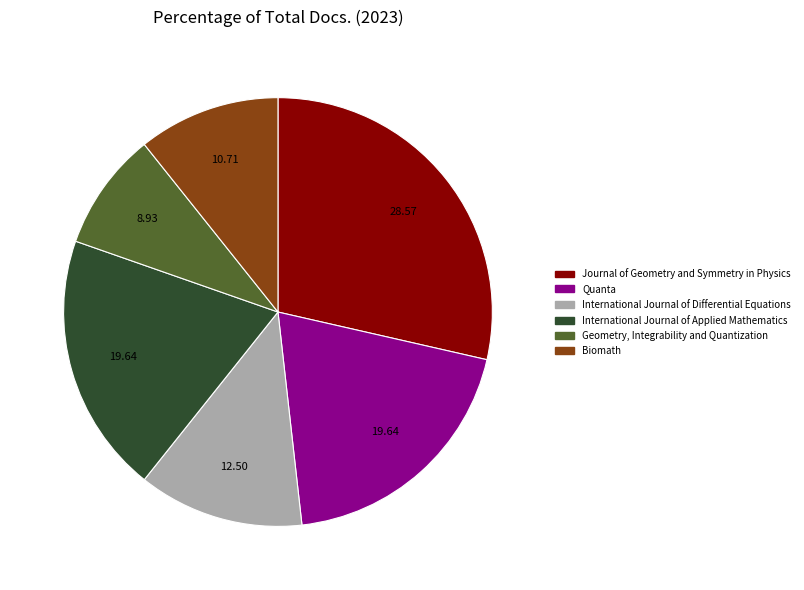

Does any single category account for the majority?

No